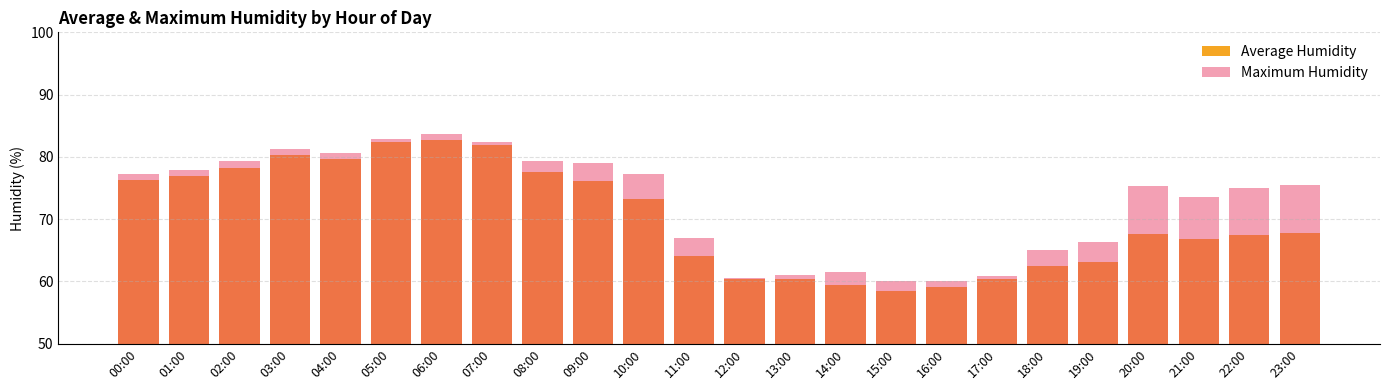

What is the value of the Average Humidity bar at the 13th from the left?

60.5